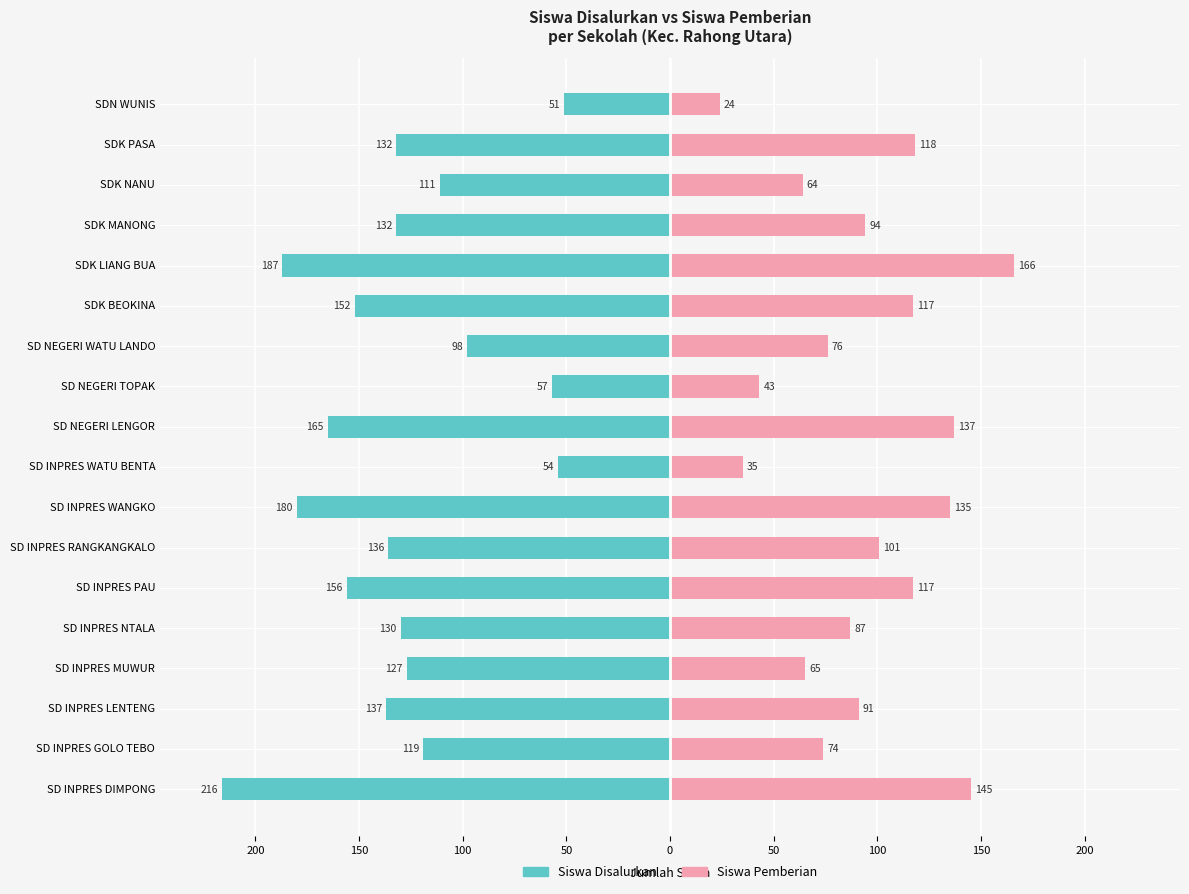

What is the maximum value for Siswa Pemberian?

166